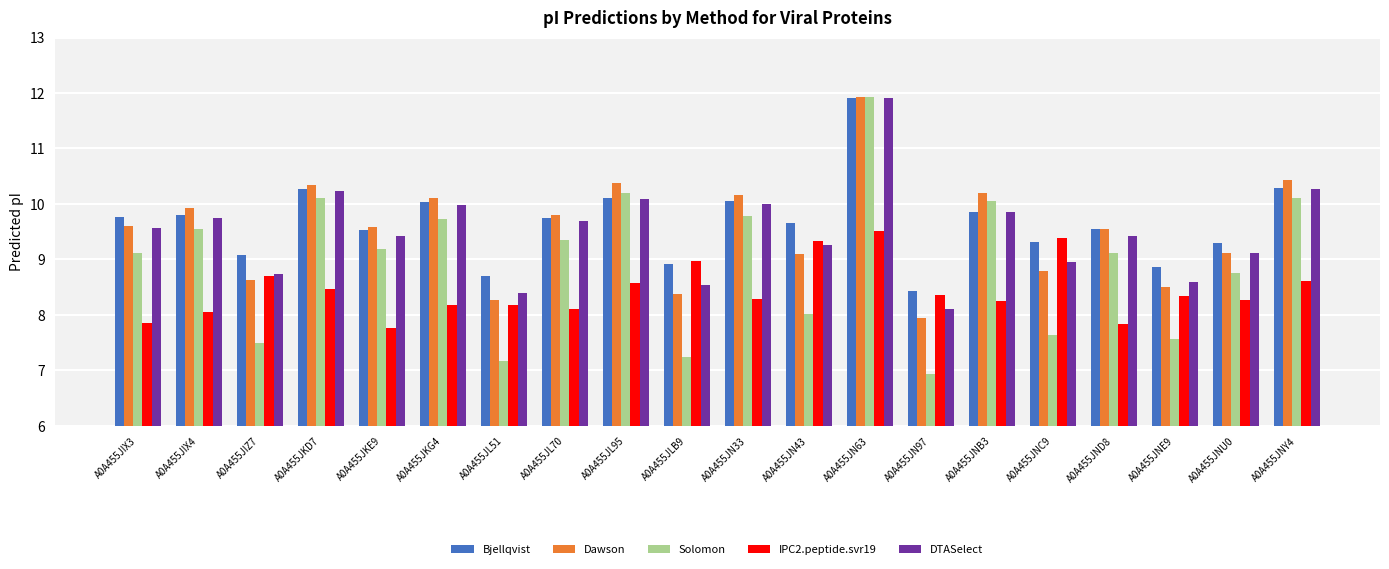

What is the label of the 15th bar from the right?

A0A455JKG4